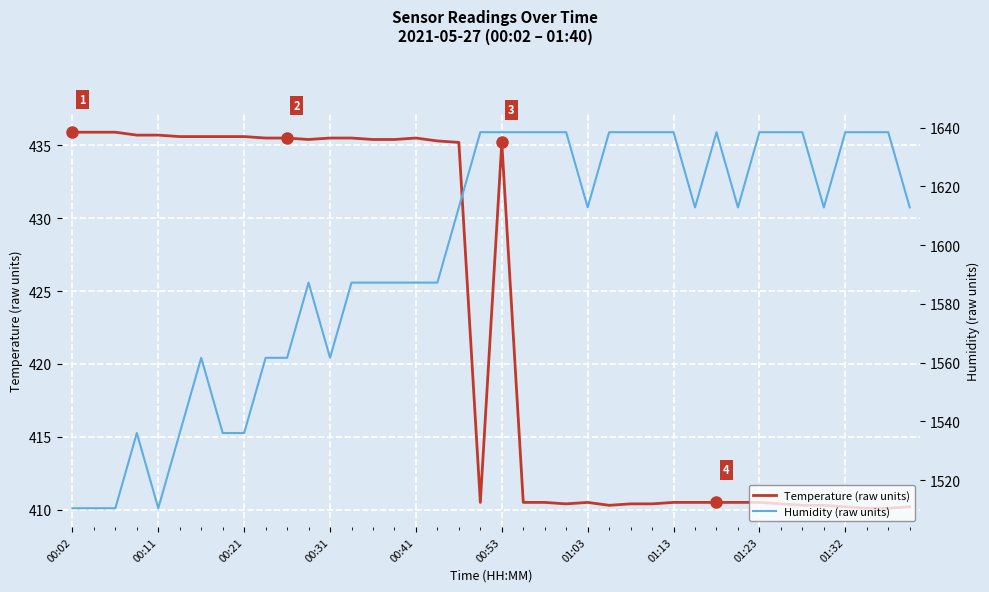

The Temperature (raw units) series shows 410.5 at 01:03. True or false?

True